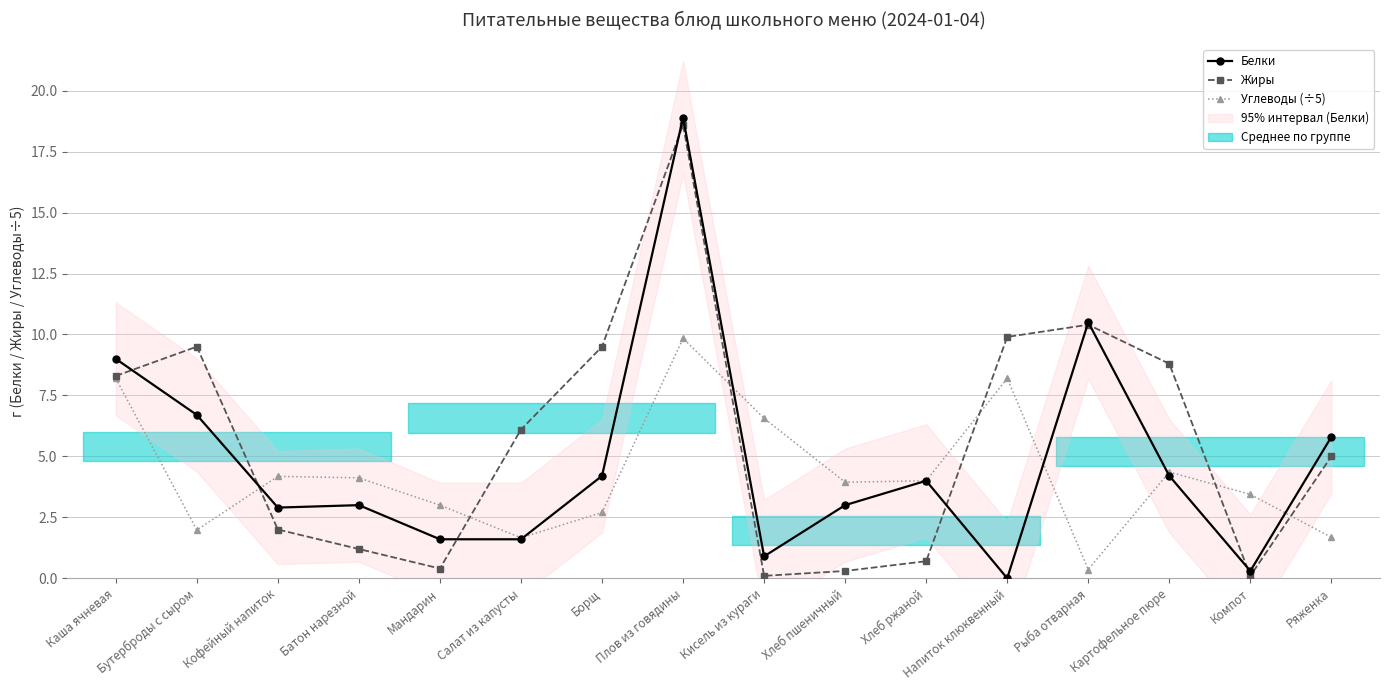

Does the chart display data point markers on the line(s)?

Yes